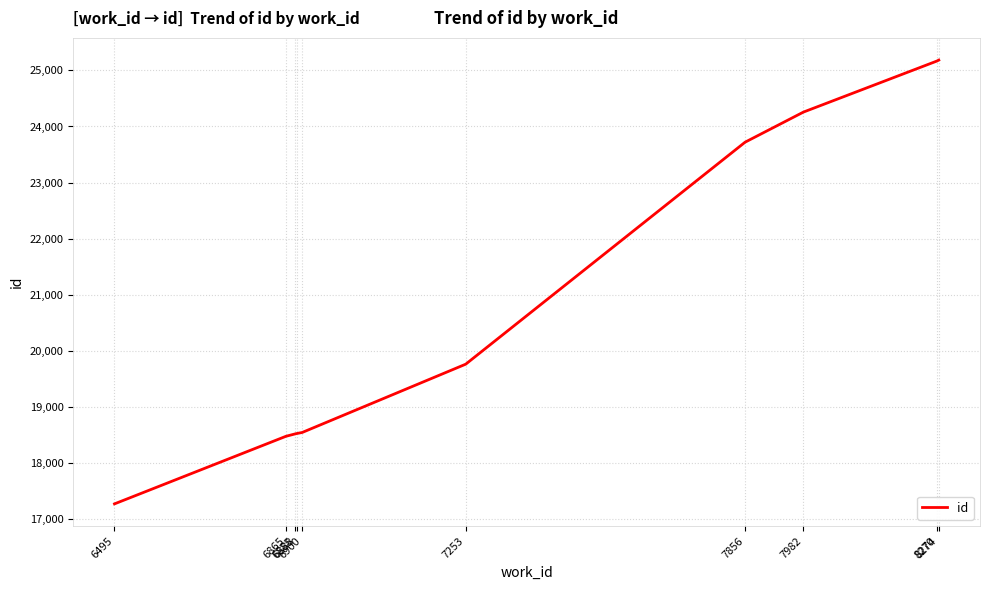

The chart shows a value of 23720 at 7856. True or false?

True